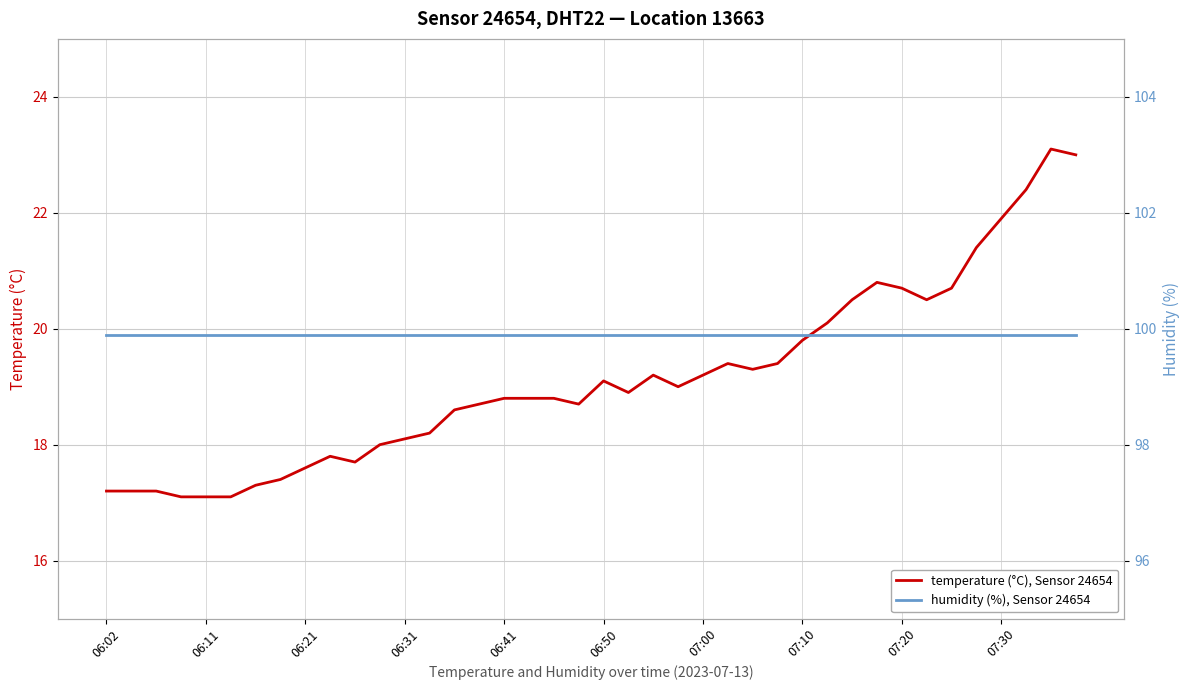

The value of temperature (°C), Sensor 24654 at 06:31 is 18.1. True or false?

True